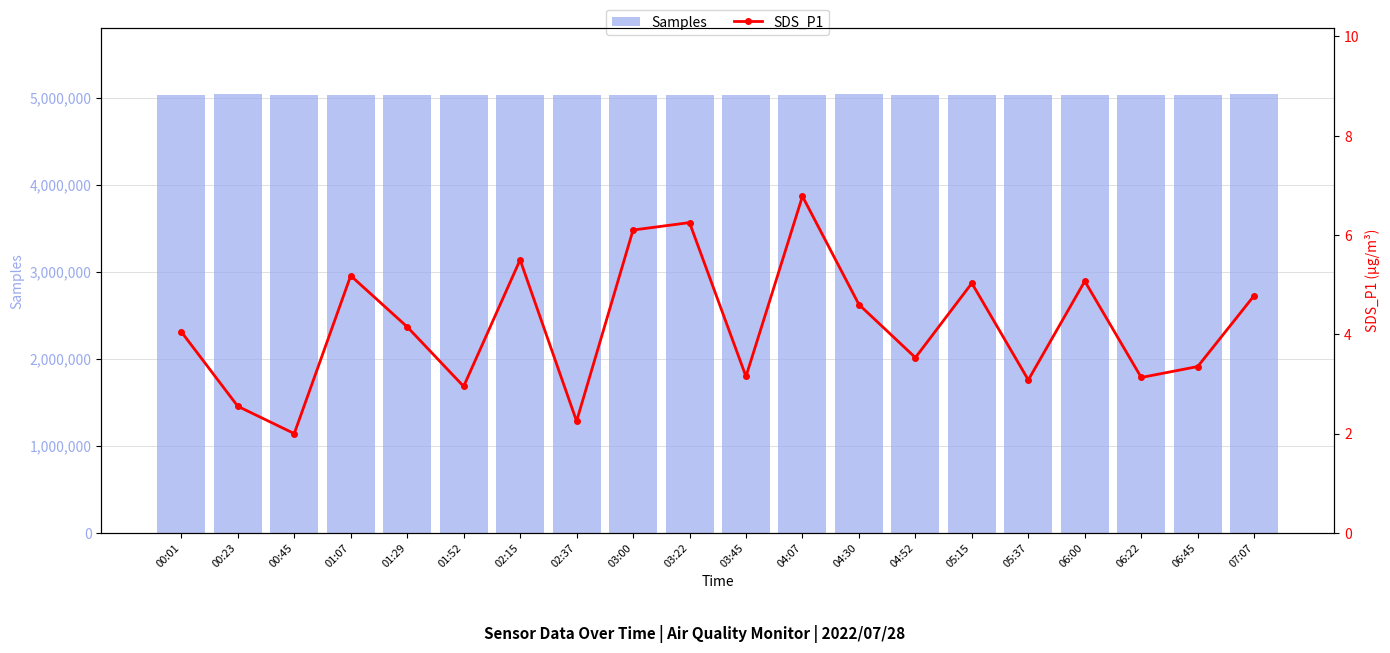

Where does the SDS_P1 series first go above 4?

00:01